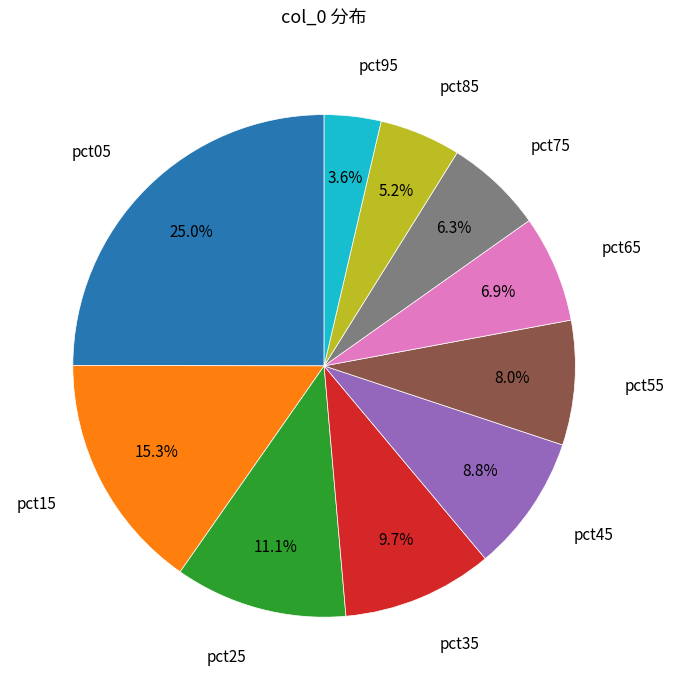

Is there a majority slice in this chart?

No